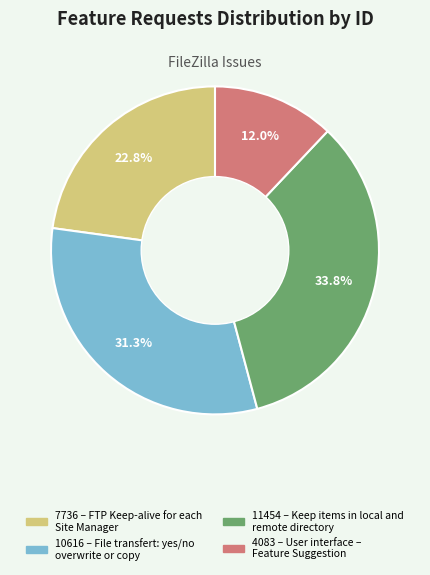

Is there a majority slice in this chart?

No